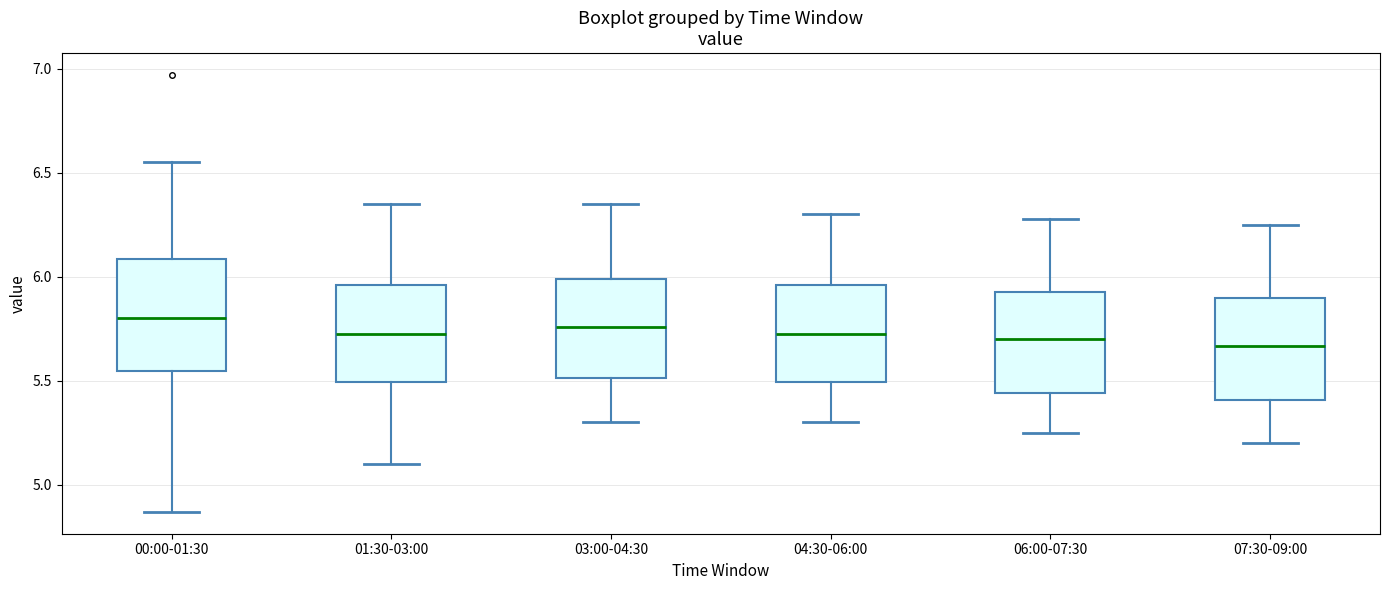

Where is the lower edge of the box for 00:00-01:30 on the y-axis? The values are not printed on the chart, so give them approximately, as read against the axis.

5.55